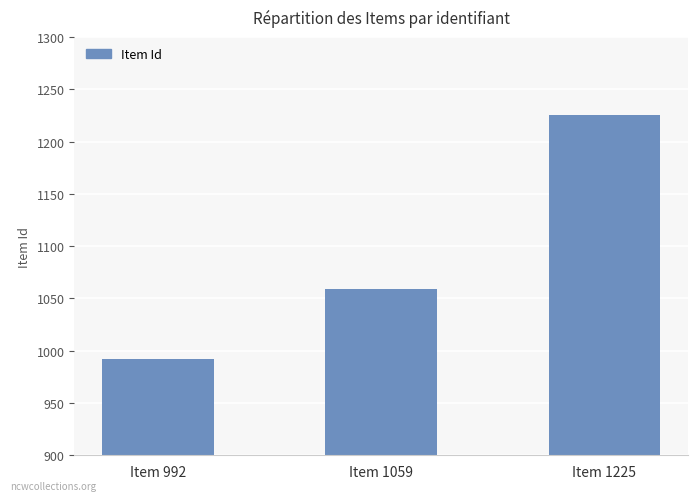

Which label corresponds to the smallest value in the chart?

Item 992